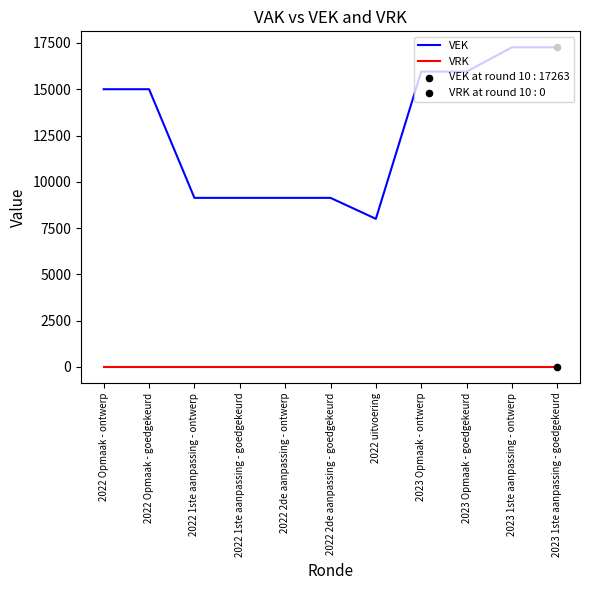

What is the total value across all series at 2023 Opmaak - goedgekeurd?

15951